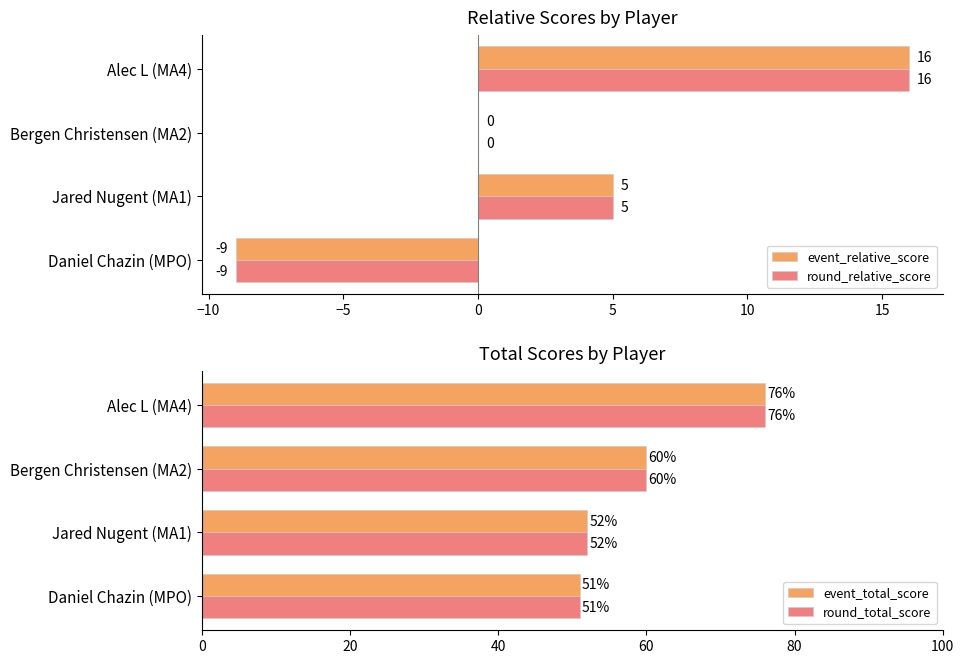

What is the sum of all event_relative_score values?

12